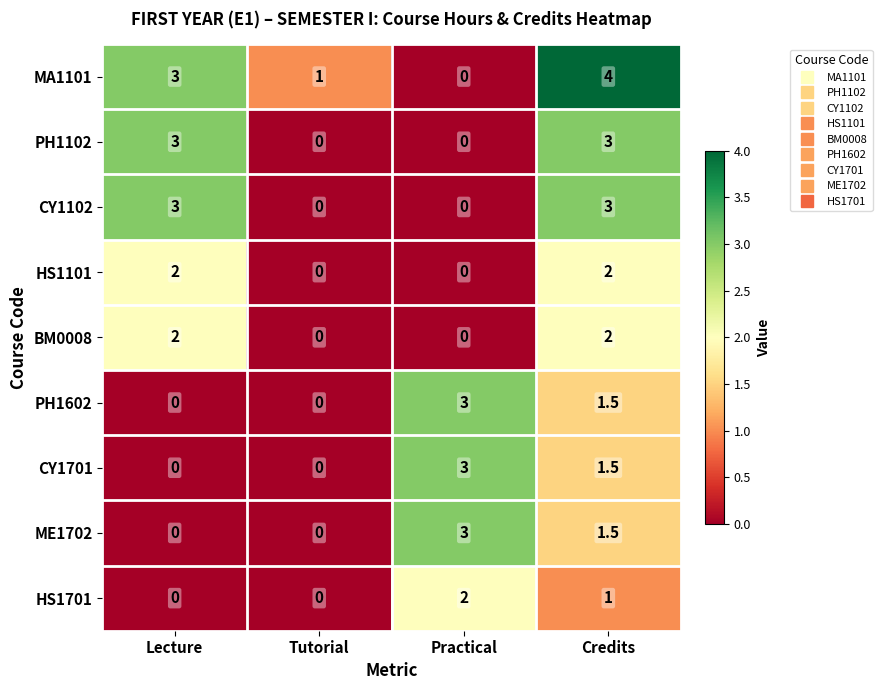

At which label does MA1101 reach its minimum?

Practical